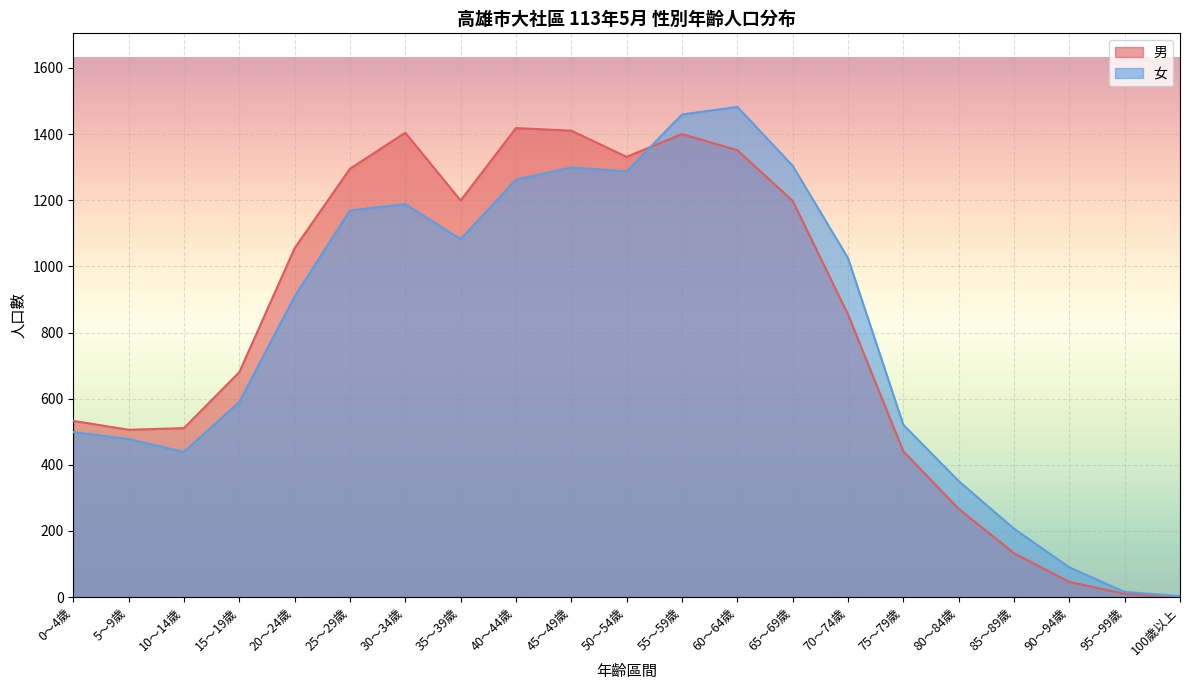

How many lines are shown in the chart?

2